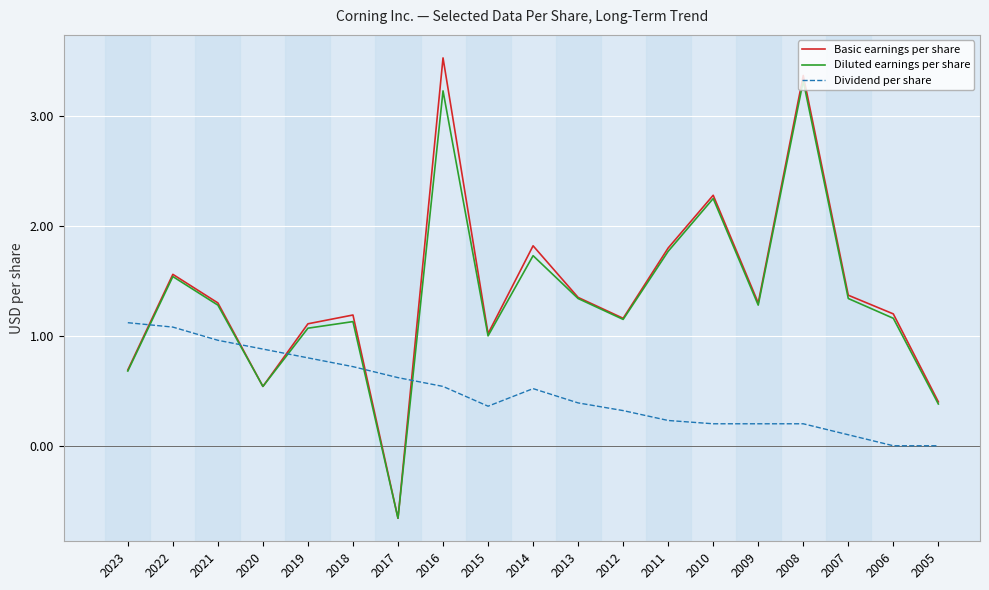

What is the minimum value for Diluted earnings per share?

-0.7